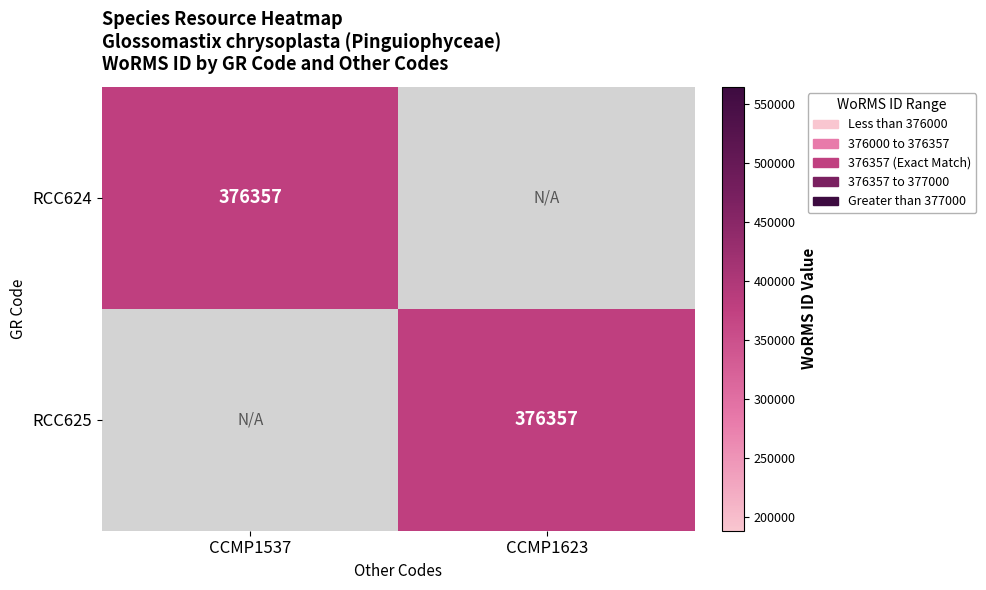

Is it true that RCC624 equals 256603 at CCMP1537?

False